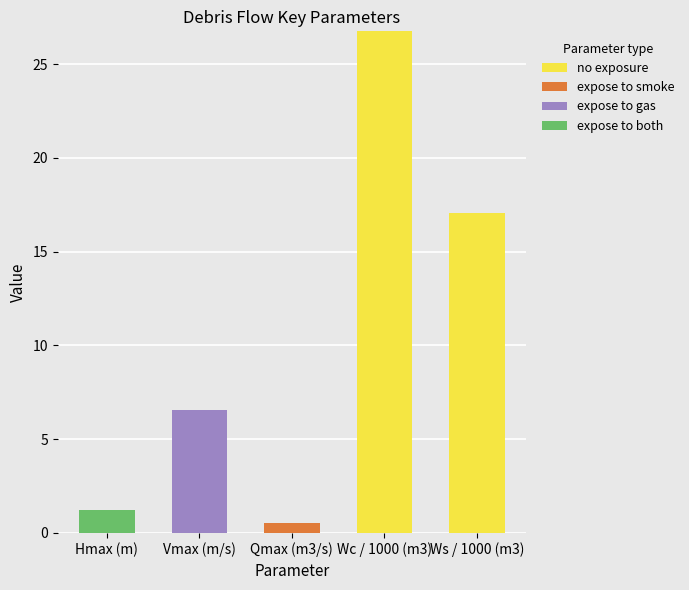

The no exposure series shows 0.0 at Vmax (m/s). True or false?

True